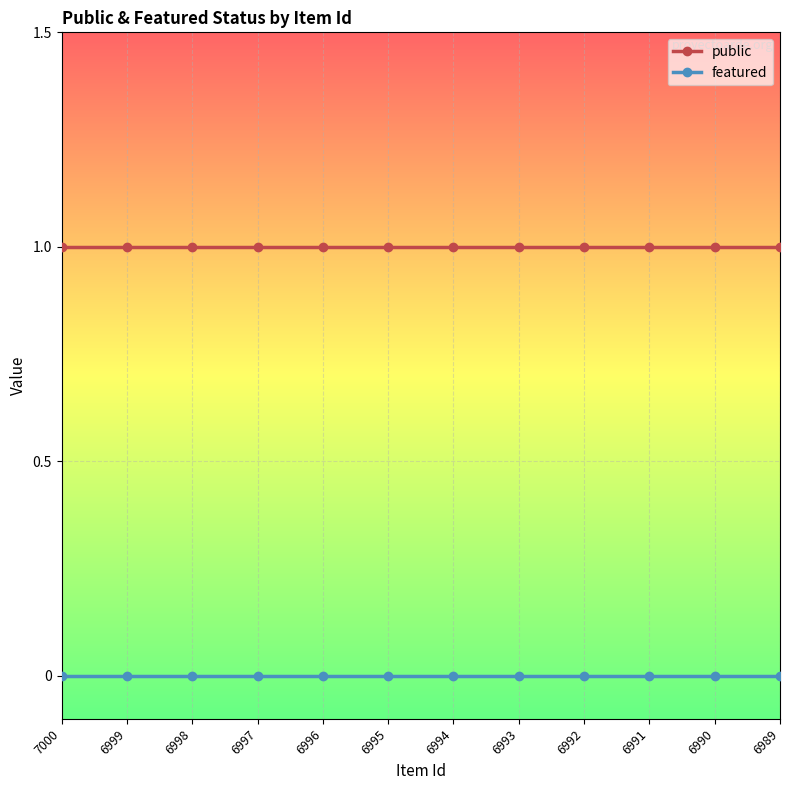

Reading left to right, extract all data points from this chart.

public: 7000=1	6999=1	6998=1	6997=1	6996=1	6995=1	6994=1	6993=1	6992=1	6991=1	6990=1	6989=1
featured: 7000=0	6999=0	6998=0	6997=0	6996=0	6995=0	6994=0	6993=0	6992=0	6991=0	6990=0	6989=0